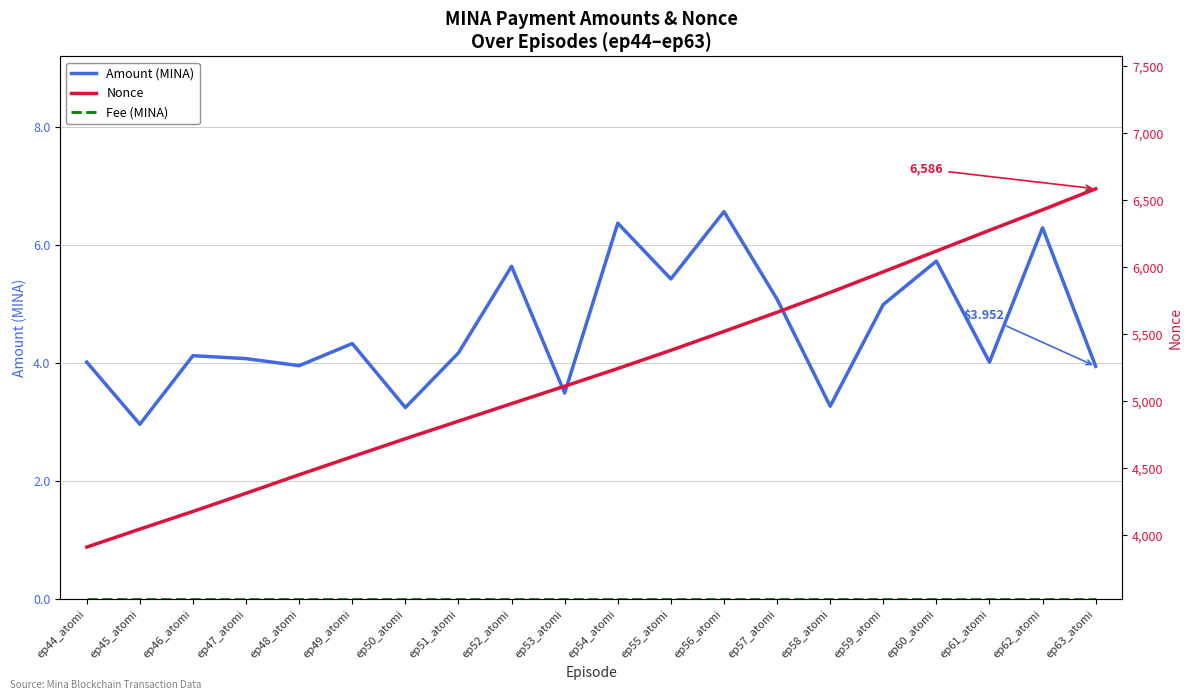

In Amount (MINA), how many points are lower than both neighbors (excluding endpoints)?

7